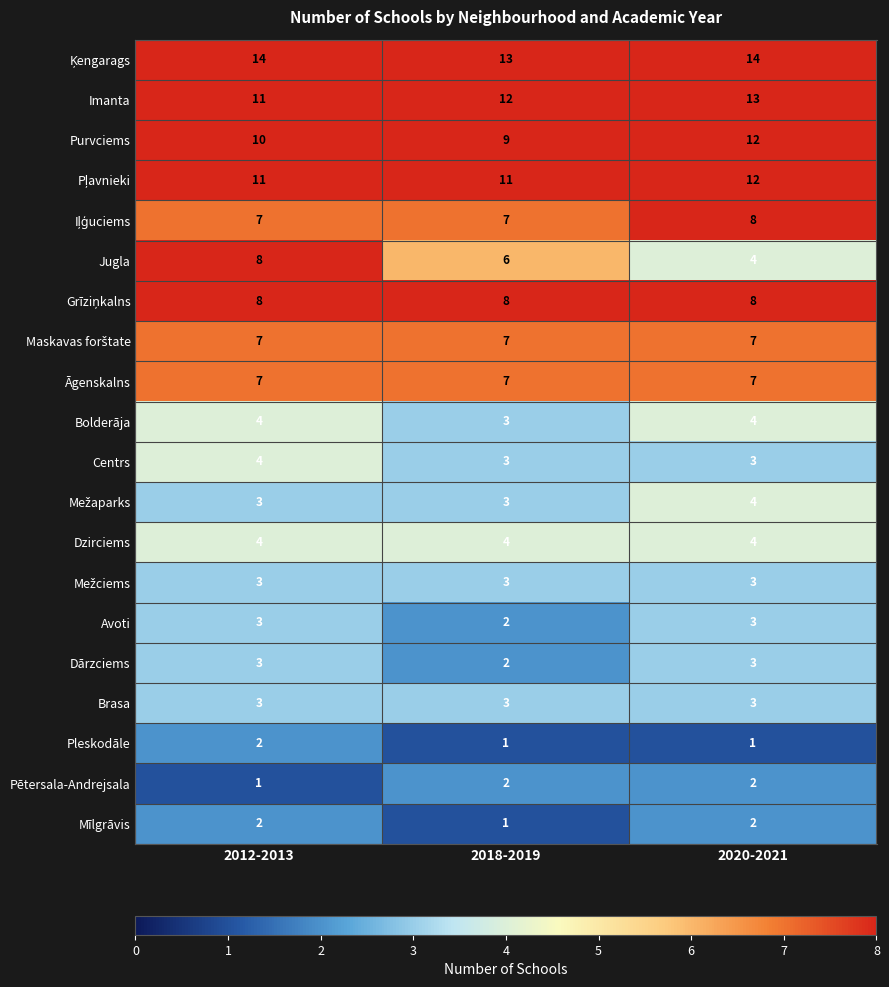

Which series changed the most between 2012-2013 and 2020-2021?

Jugla